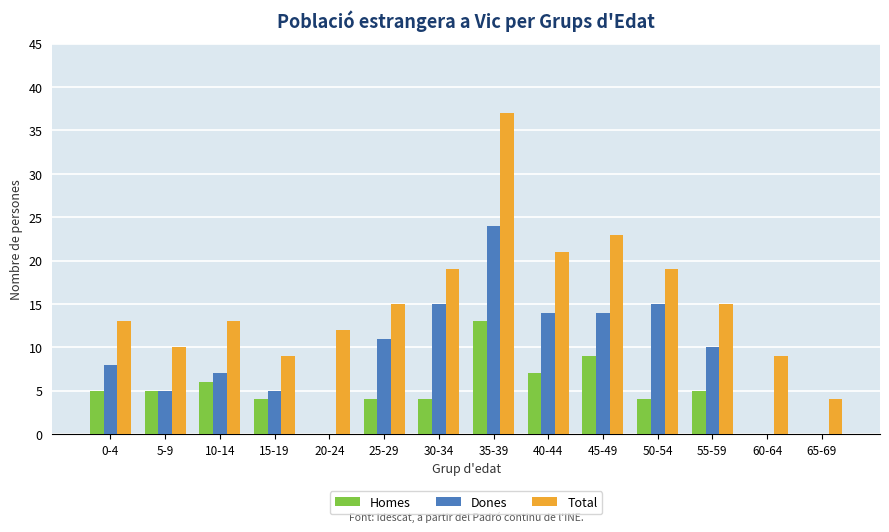

What are all the series names shown in the legend?

Homes, Dones, Total